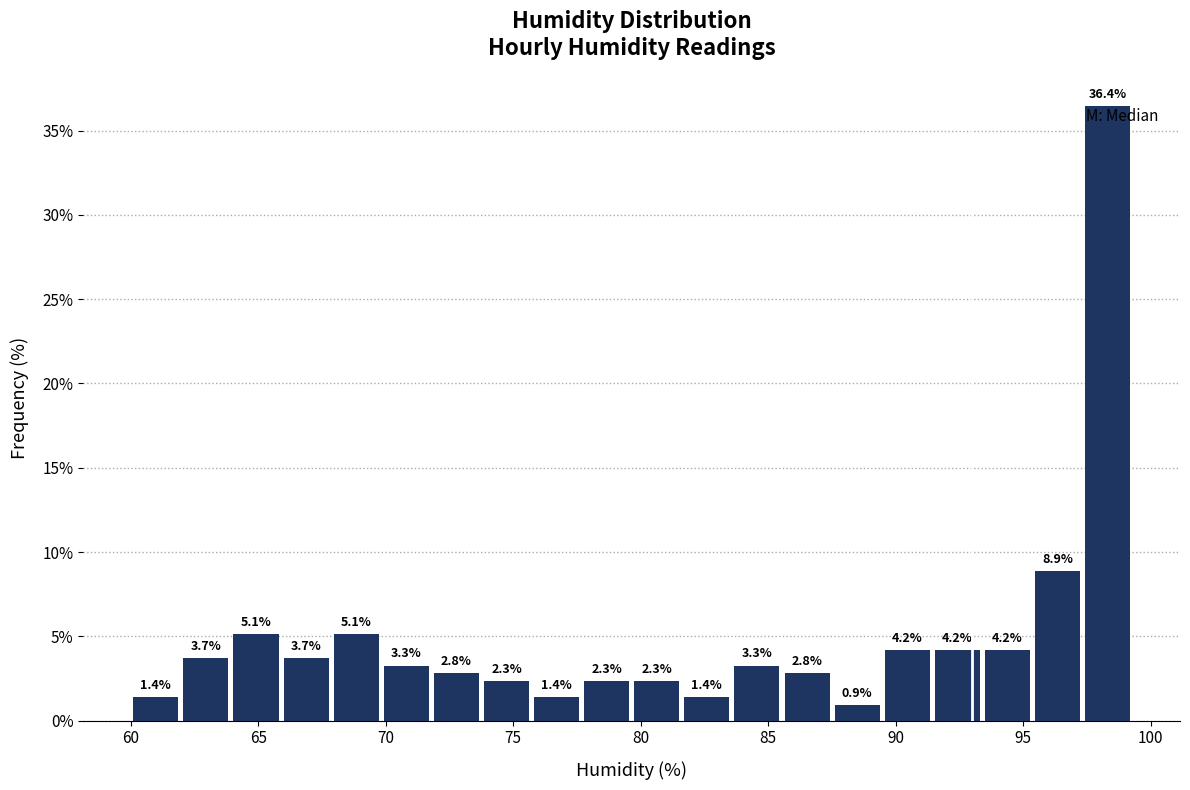

Read against the x-axis, roughly where is the centre of the tallest bar?

98.5